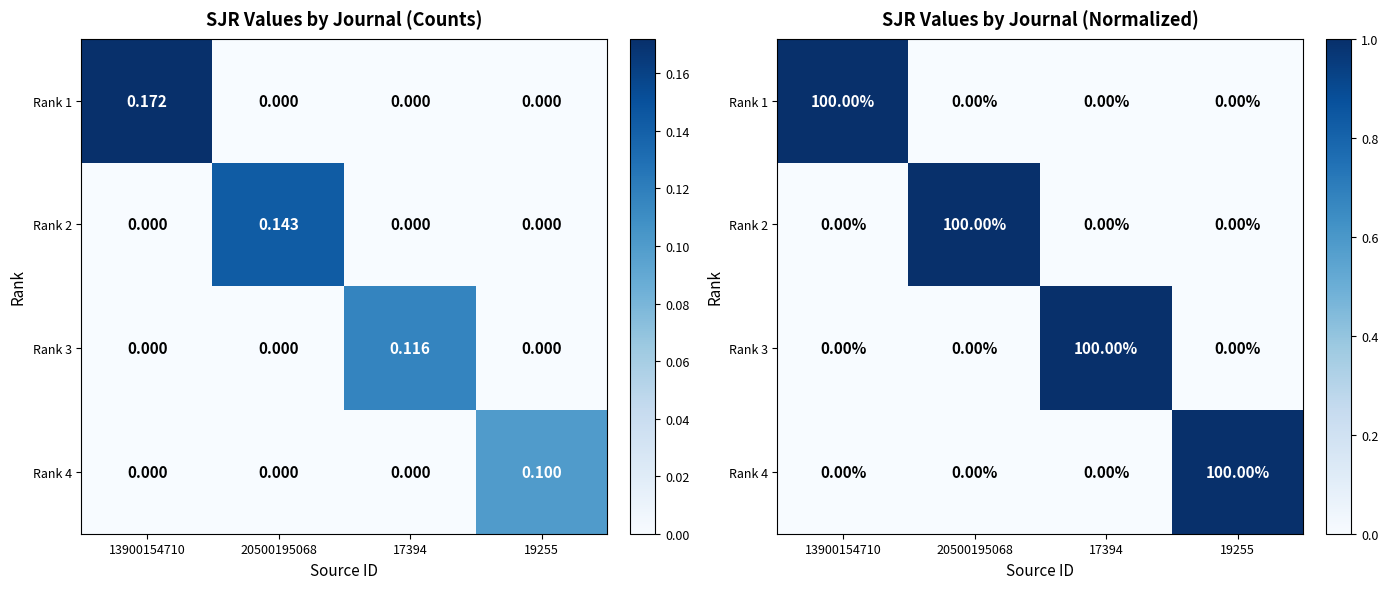

Is it true that Rank 4 equals 0 at 17394?

False